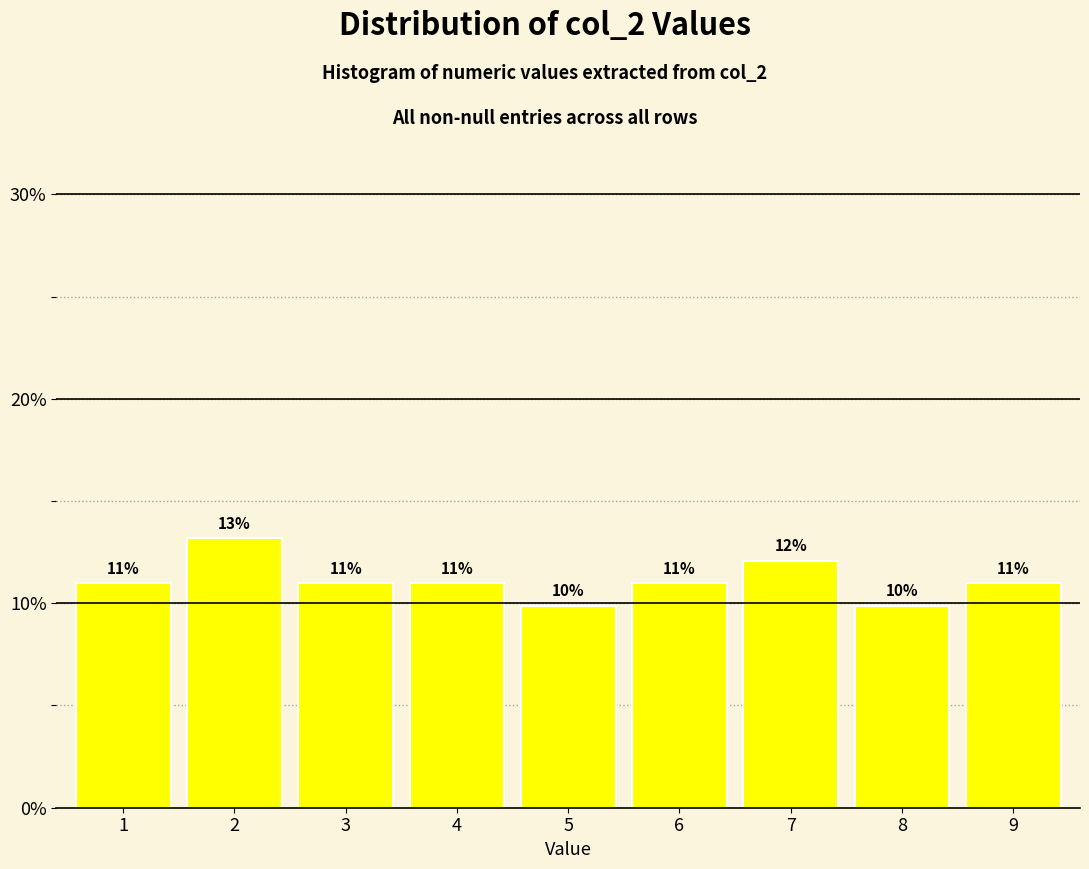

Approximately how many times larger is the value at 4 compared to 2?

0.8